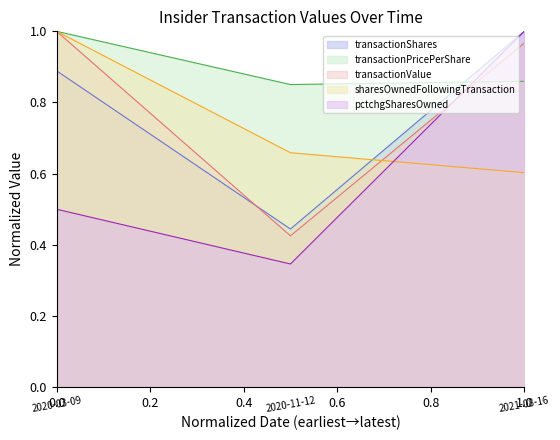

The pctchgSharesOwned series shows 1.0 at 1.0. True or false?

True